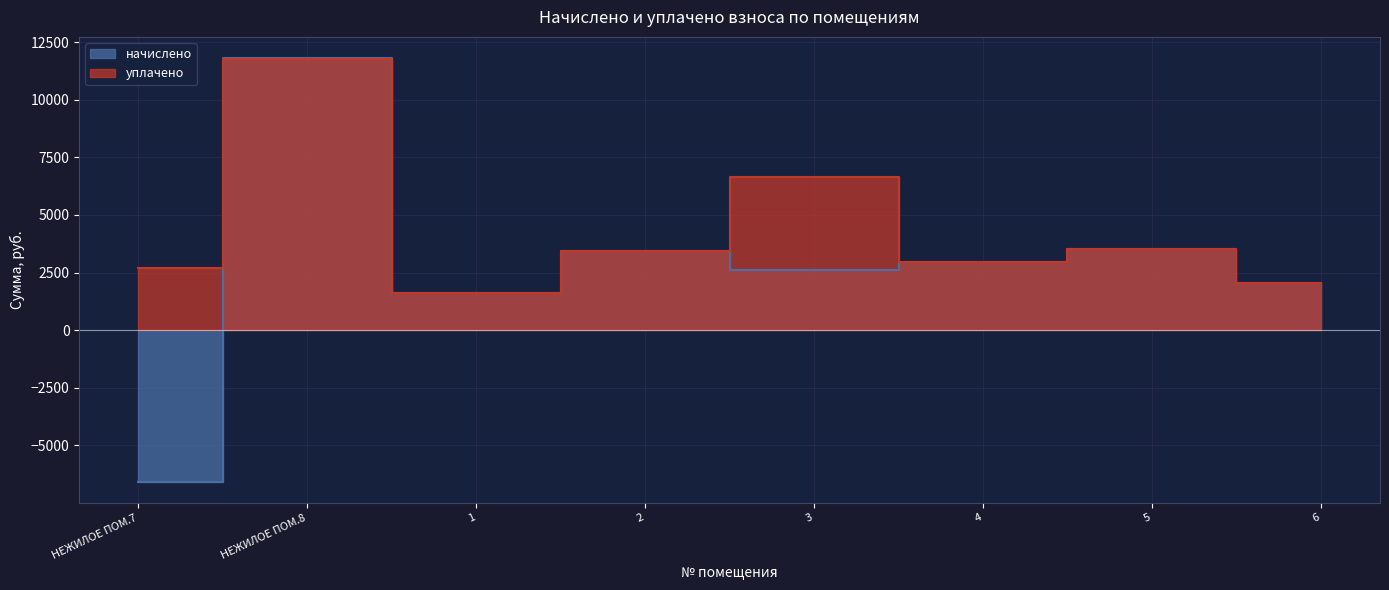

How many data points in начислено are less than 2960?

4